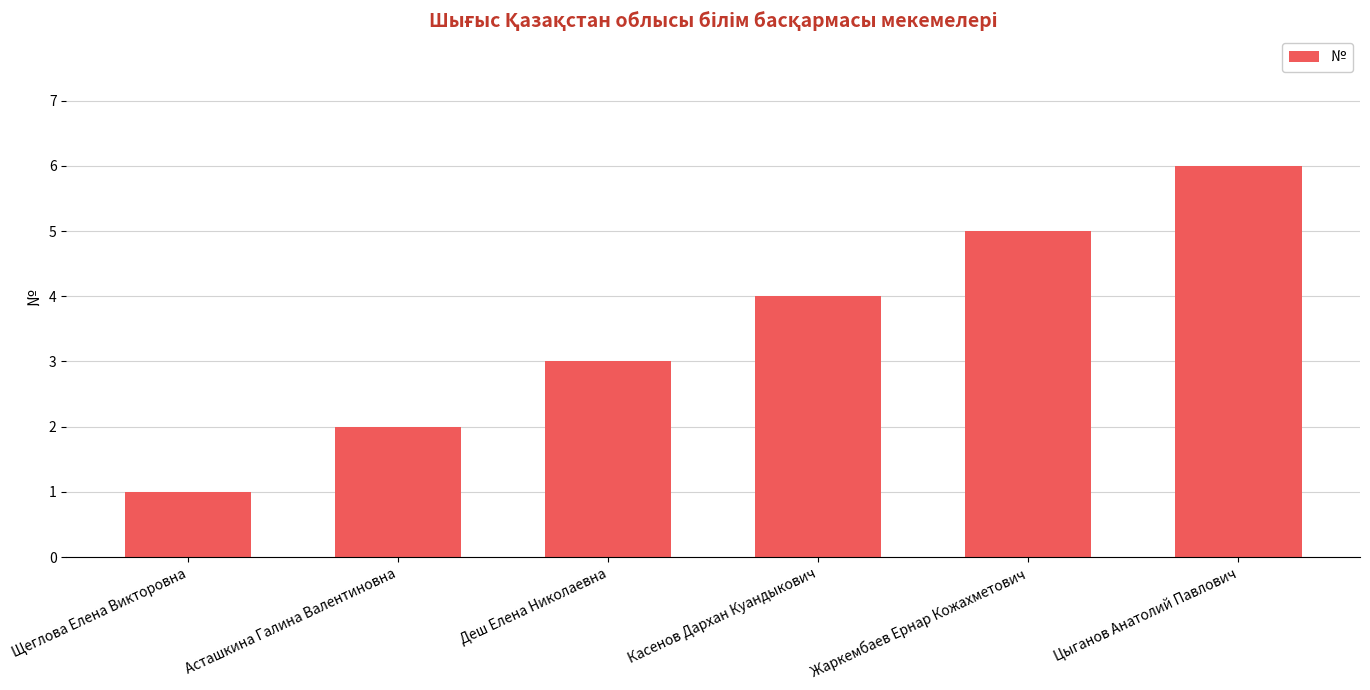

Read the value at Касенов Дархан Куандыкович.

4